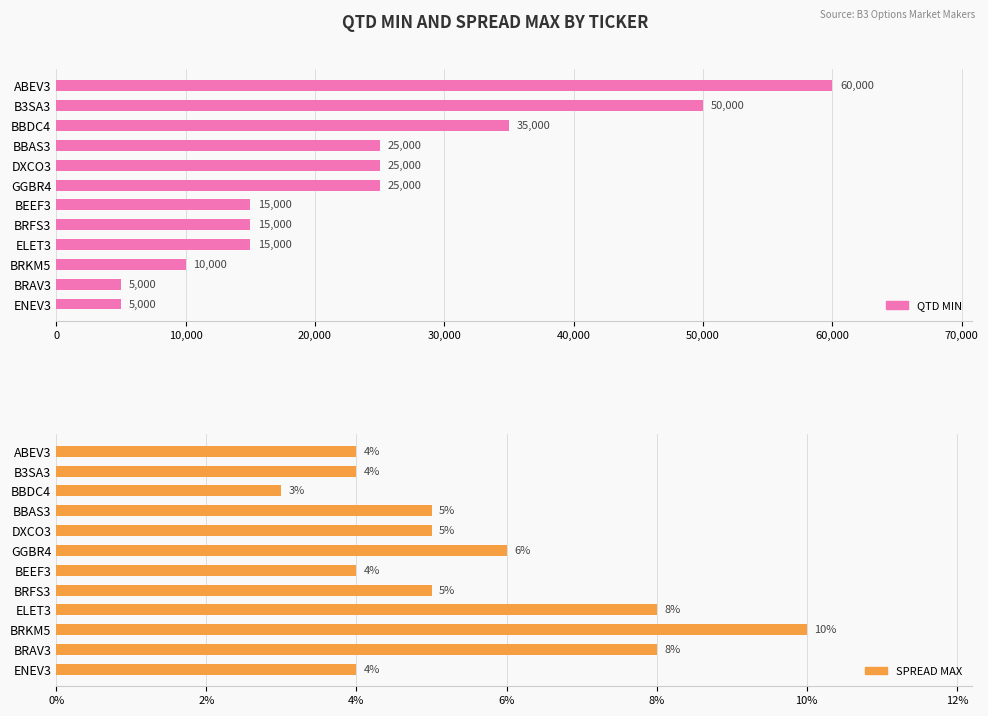

Which series has the largest range (max minus min)?

QTD MIN